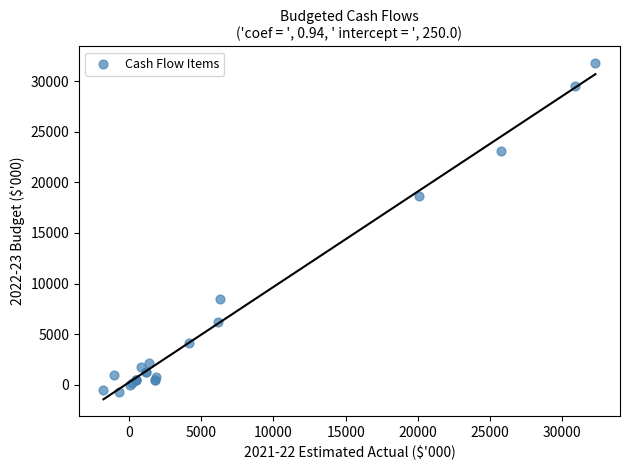

What Y value in the scatter plot is closest to 15509?

18670